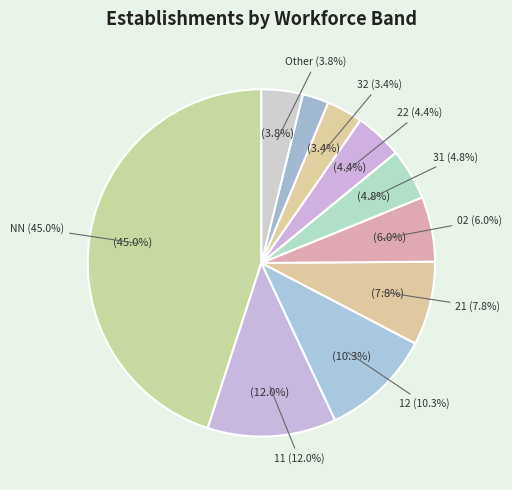

Is it true that 31 is 5% of the pie?

True